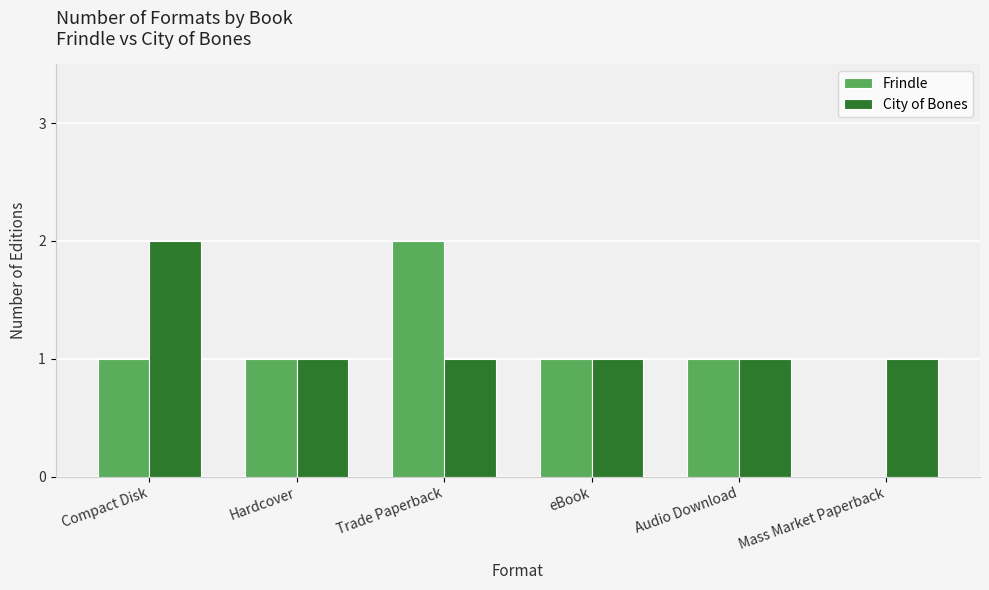

The City of Bones series shows 1 at Hardcover. True or false?

True